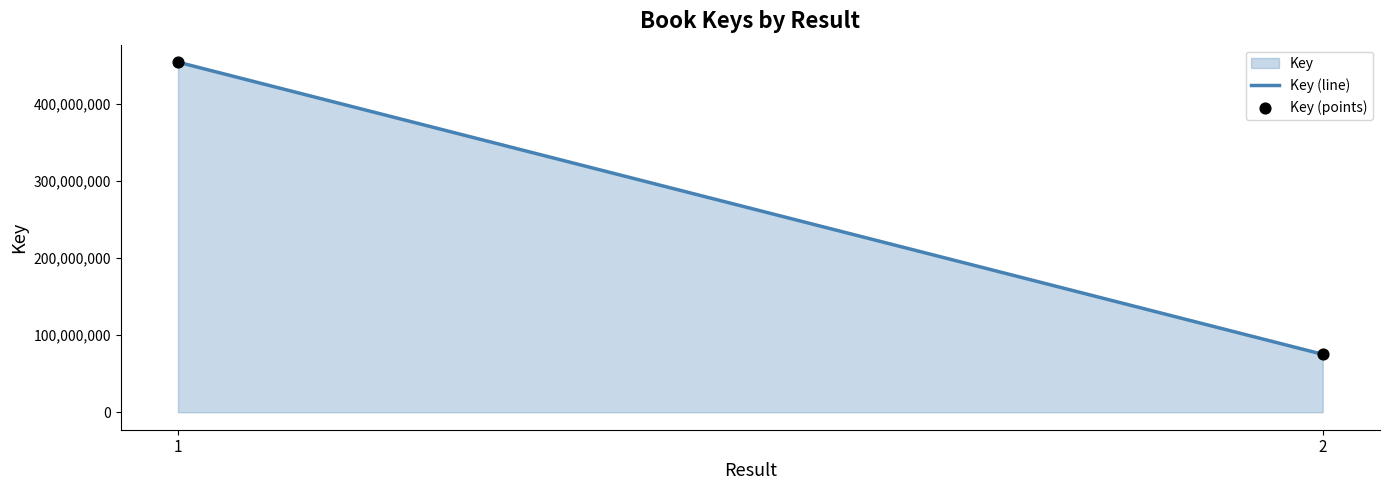

List the coordinates of all points as (X, Y) pairs, reading left to right.

(1, 454365195)  (2, 75150534)